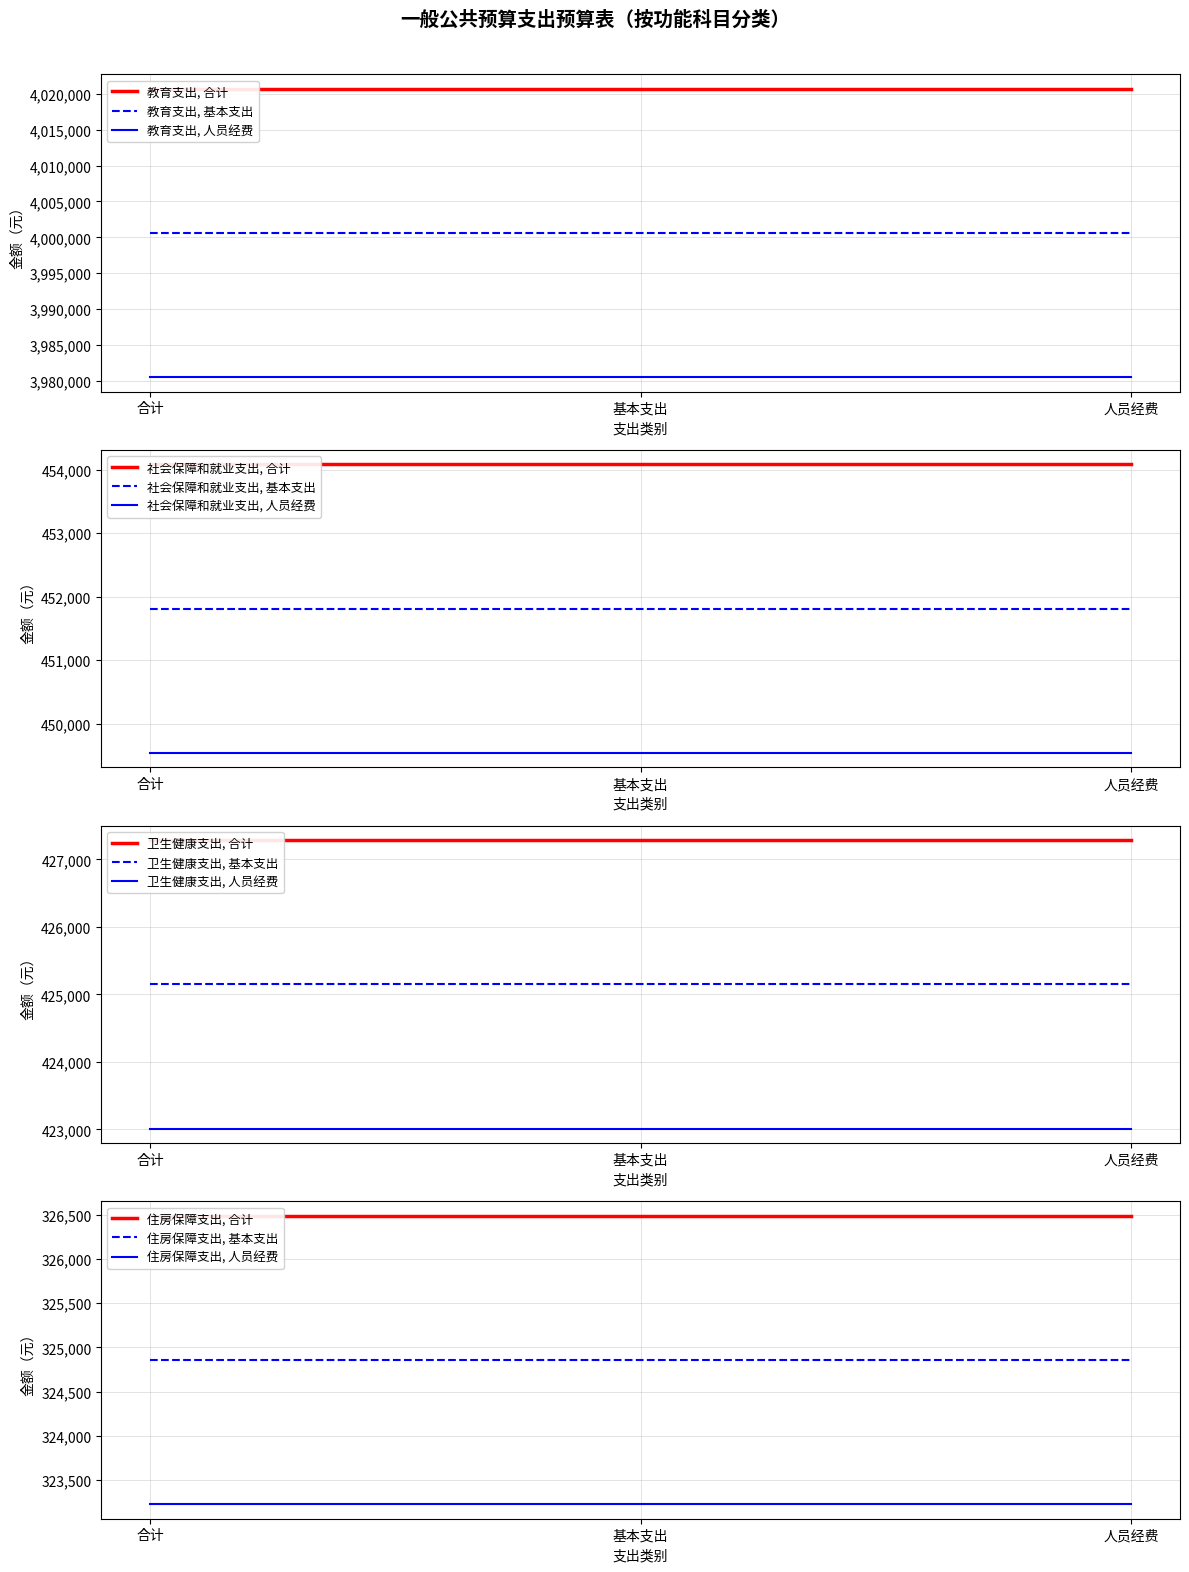

List the series in order of their peak value, lowest first.

住房保障支出, 卫生健康支出, 社会保障和就业支出, 教育支出